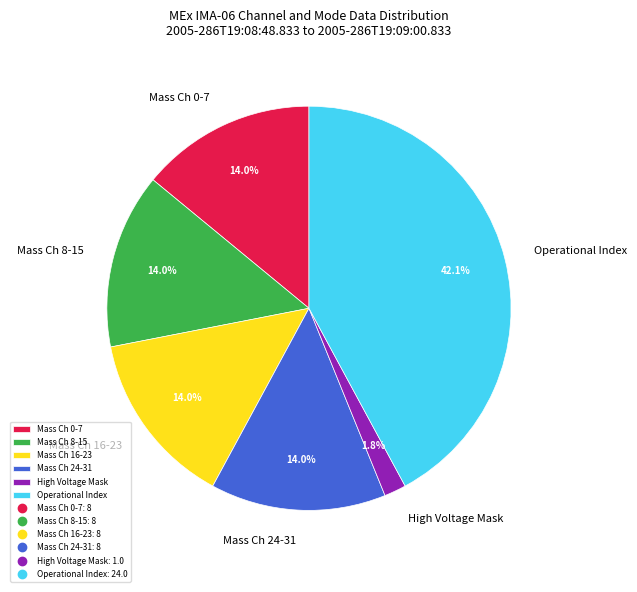

Approximately how many times larger is the value at Mass Ch 8-15 compared to Mass Ch 16-23?

1.0